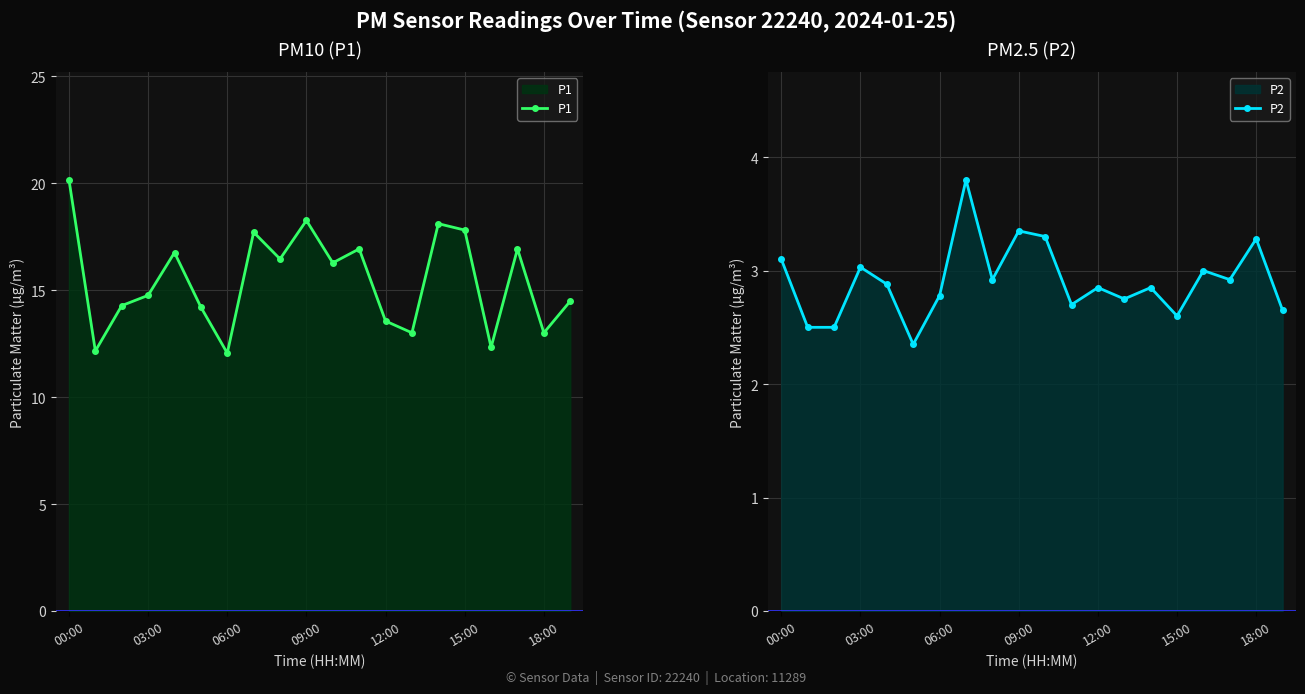

Reading left to right, transcribe all the data shown in this chart.

P1: 20.1	12.2	14.3	14.8	16.8	14.2	12.1	17.7	16.4	18.2	16.3	16.9	13.6	13.0	18.1	17.8	12.3	16.9	13.0	14.5
P2: 3.1	2.5	2.5	3.0	2.9	2.4	2.8	3.8	2.9	3.4	3.3	2.7	2.9	2.8	2.9	2.6	3.0	2.9	3.3	2.6